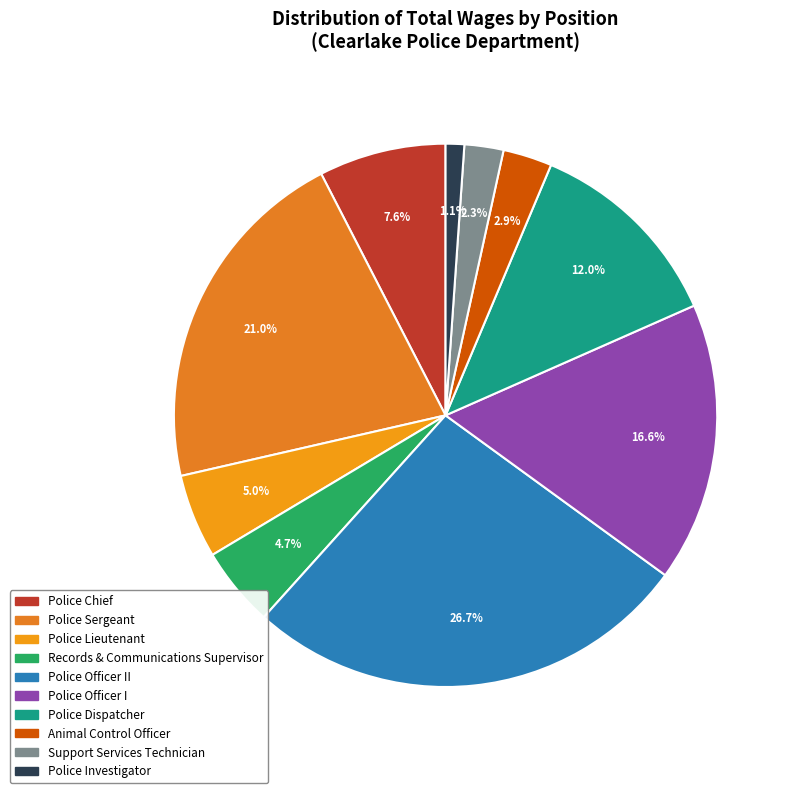

Is there any slice that represents more than half of the pie?

No